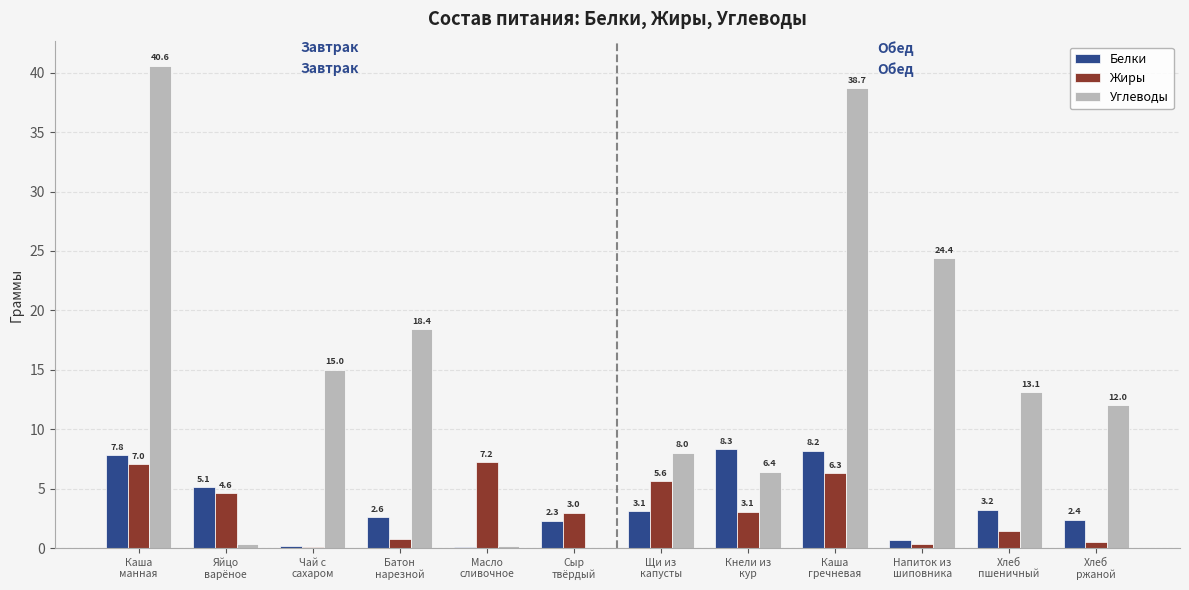

Which series changed the most between Батон
нарезной and Хлеб
ржаной?

Углеводы